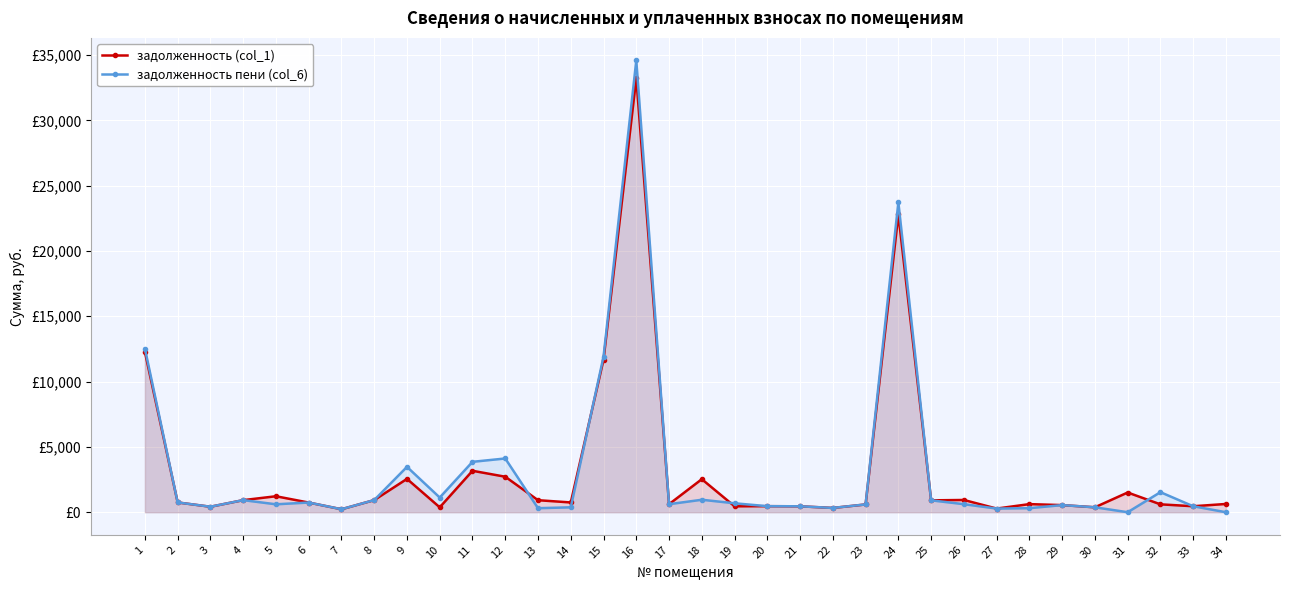

Reading left to right, transcribe all the data shown in this chart.

задолженность (col_1): 1=12265.4	2=749.1	3=419.8	4=925.9	5=1222.4	6=740.4	7=228.4	8=927.6	9=2551.8	10=374.4	11=3172.0	12=2717.6	13=920.7	14=748.0	15=11681.2	16=33246.2	17=614.4	18=2529.2	19=454.0	20=463.6	21=453.2	22=328.0	23=595.5	24=22800.7	25=909.4	26=937.8	27=279.7	28=620.4	29=545.6	30=378.3	31=1508.9	32=603.7	33=457.8	34=632.0
задолженность пени (col_6): 1=12524.4	2=747.0	3=420.4	4=925.5	5=607.0	6=741.4	7=228.8	8=929.4	9=3473.4	10=1123.6	11=3858.4	12=4114.4	13=308.3	14=375.2	15=11913.2	16=34583.0	17=615.0	18=954.5	19=684.6	20=463.2	21=454.0	22=328.0	23=596.7	24=23717.5	25=910.1	26=615.2	27=279.7	28=309.6	29=545.6	30=377.9	31=0.0	32=1534.9	33=456.9	34=0.0